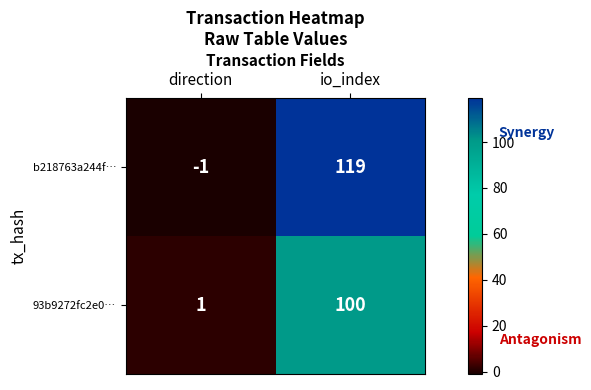

Which series changed the most between direction and io_index?

b218763a244f…